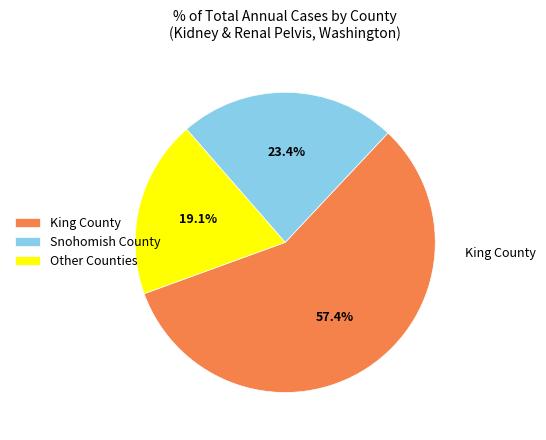

Rank the categories by value from highest to lowest.

King County, Snohomish County, Other Counties